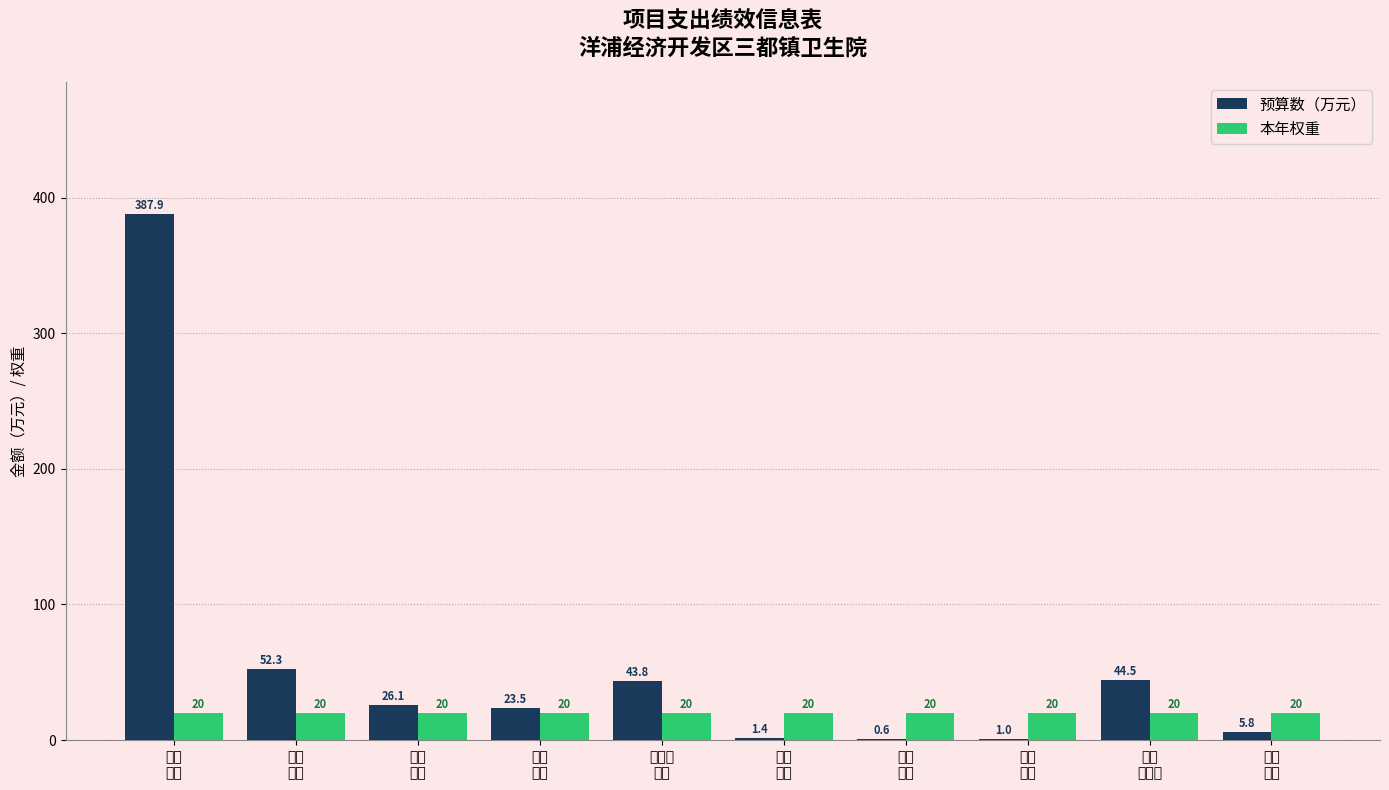

What is the maximum value shown in the chart?

387.9